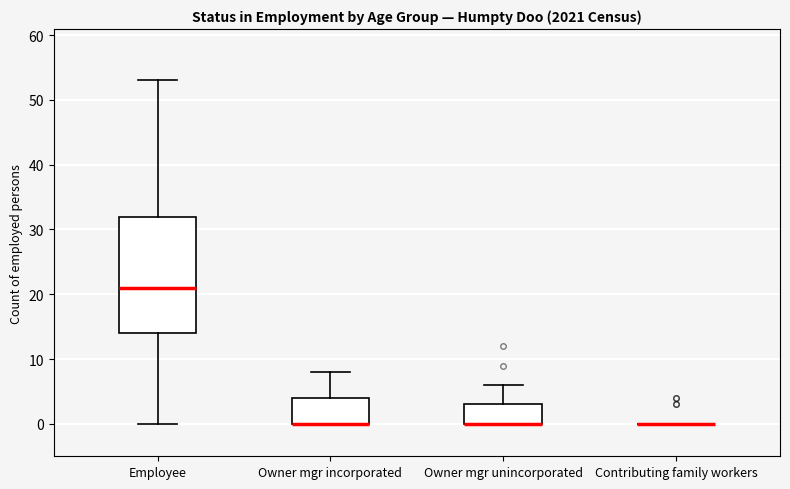

Reading left to right, read every box against the y-axis: the position of its median line, the range the box covers, and the ends of its whiskers. The values are not printed on the chart, so give them approximately, as read against the axis.

Employee: median 21, box 14 to 32, whiskers 0 to 53
Owner mgr incorporated: median 0 (drawn on the box's lower edge), box 0 to 4, whiskers 0 to 8
Owner mgr unincorporated: median 0 (drawn on the box's lower edge), box 0 to 3, whiskers 0 to 6
Contributing family workers: box collapsed to a line at 0, whiskers 0 to 0